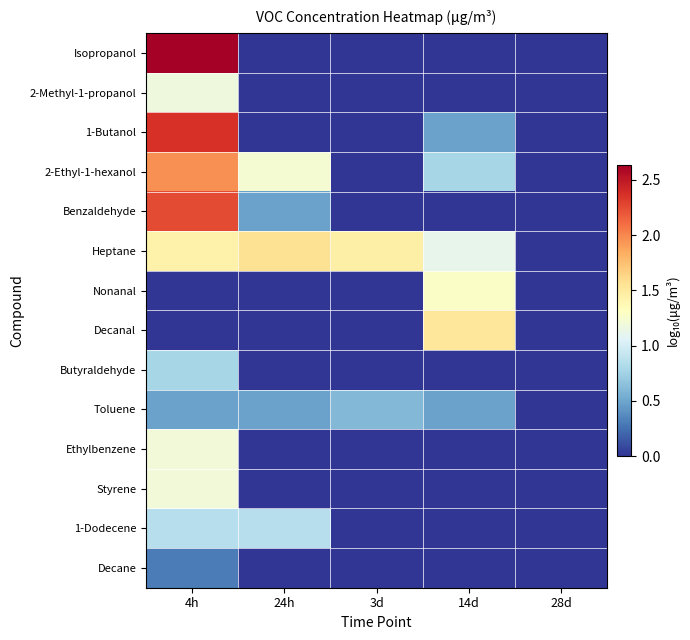

How many distinct data groups are displayed?

14